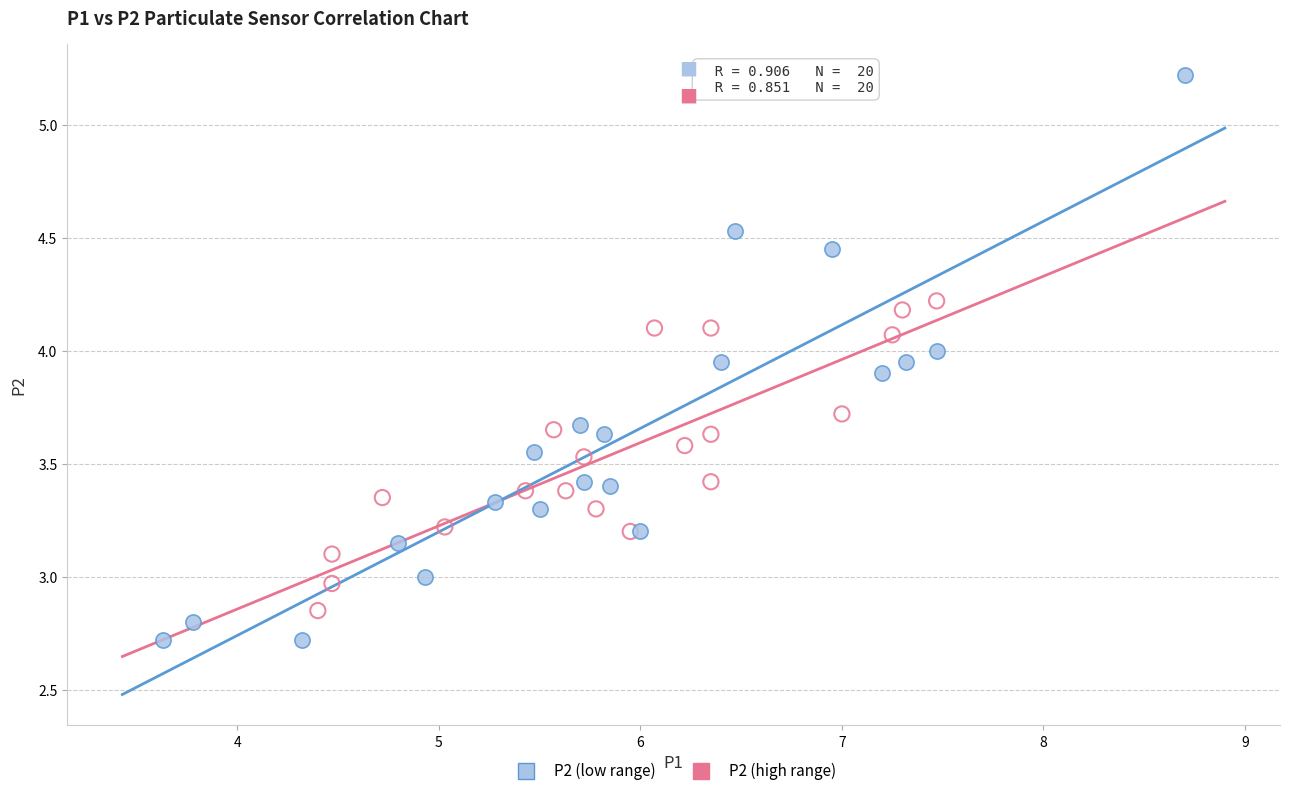

Which series has the widest spread of Y values?

P2 (low range)